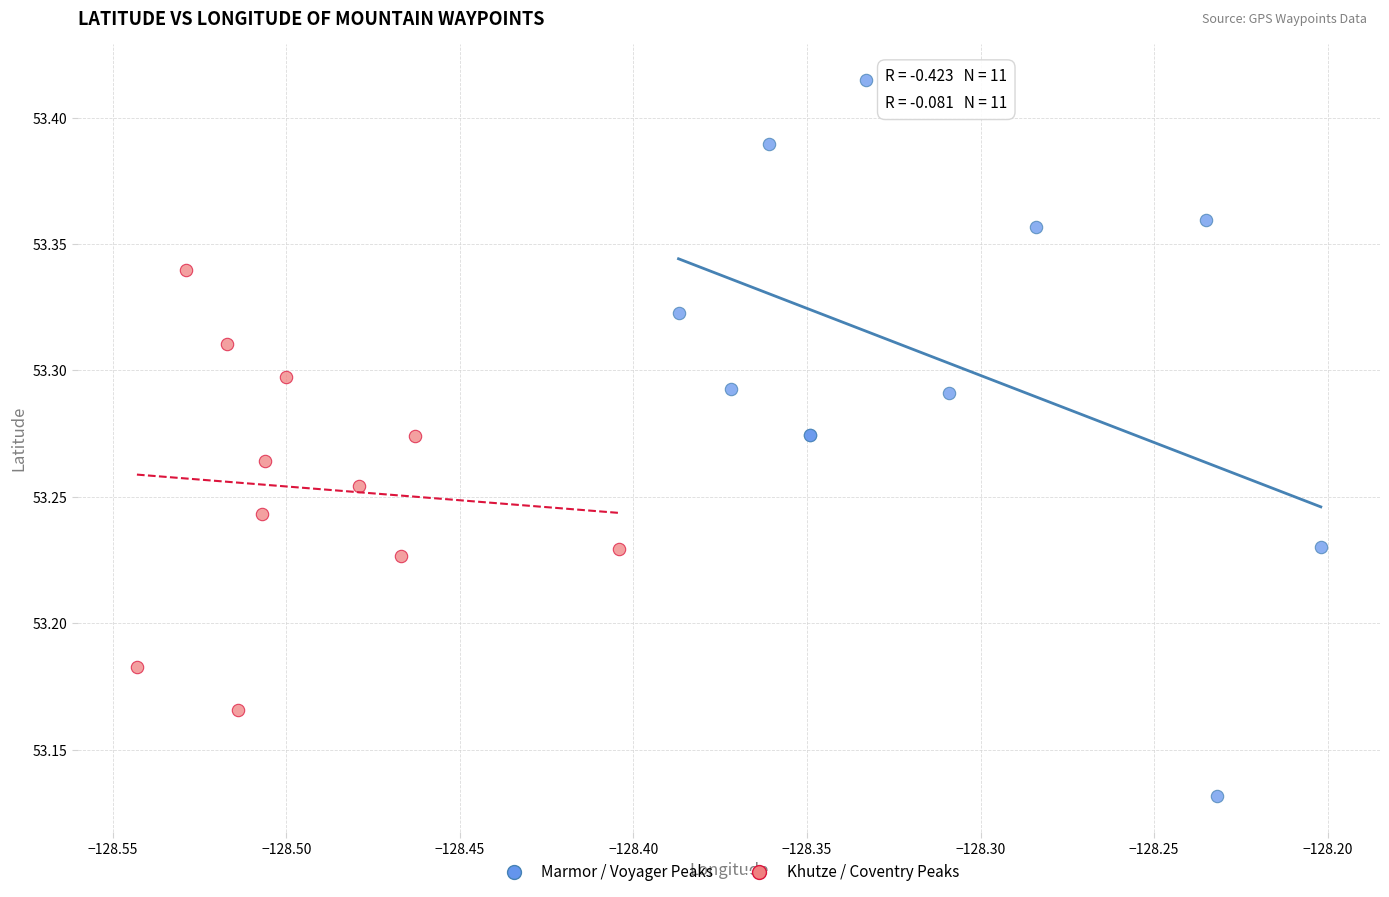

What are all the series names shown in the legend?

Marmor / Voyager Peaks, Khutze / Coventry Peaks